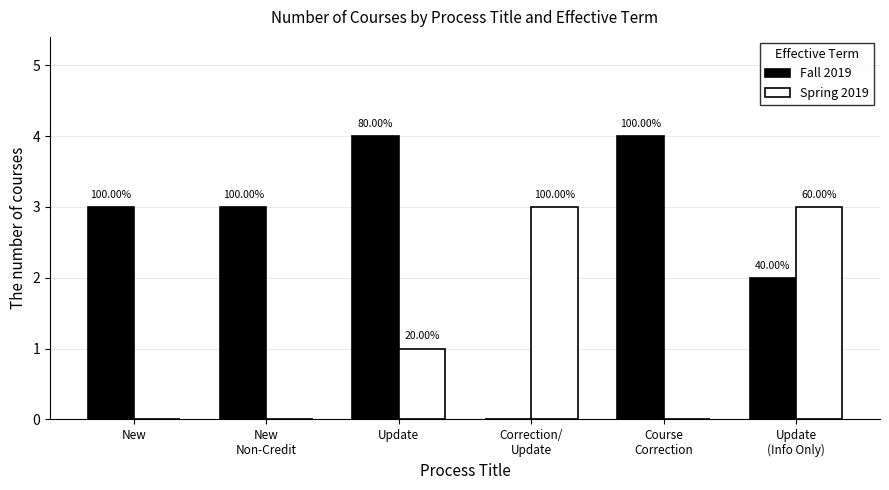

What are all the series names shown in the legend?

Fall 2019, Spring 2019